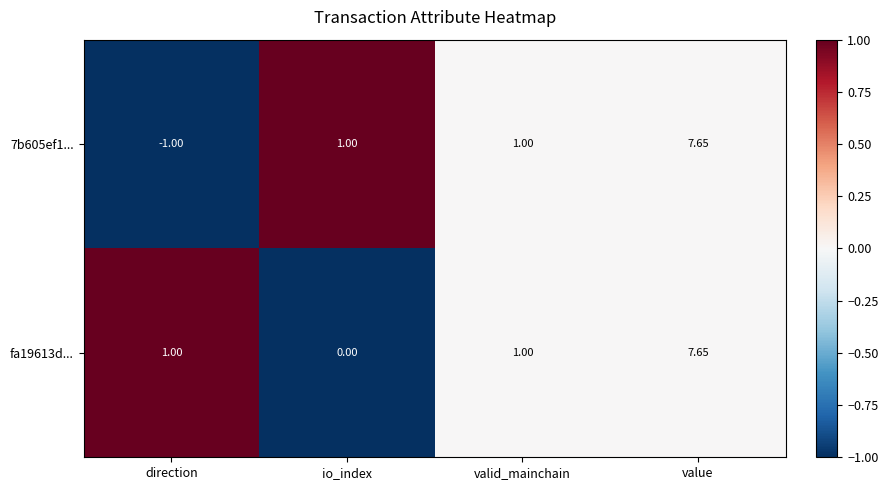

Is the value of 7b605ef1... at direction greater than the value of fa19613d... at direction?

No